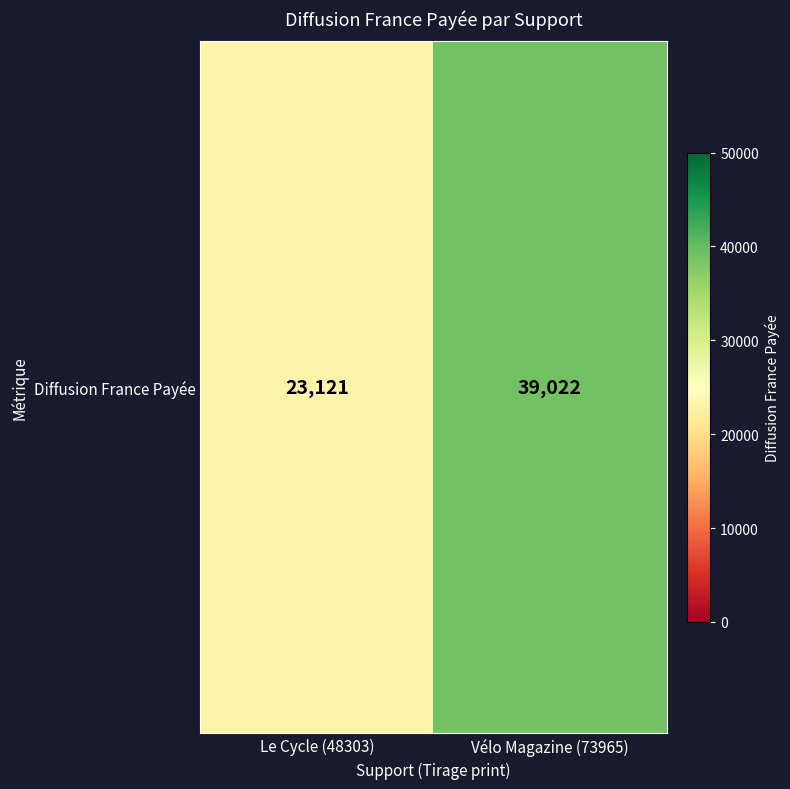

Approximately how many times larger is the value at Vélo Magazine (73965) compared to Le Cycle (48303)?

1.7